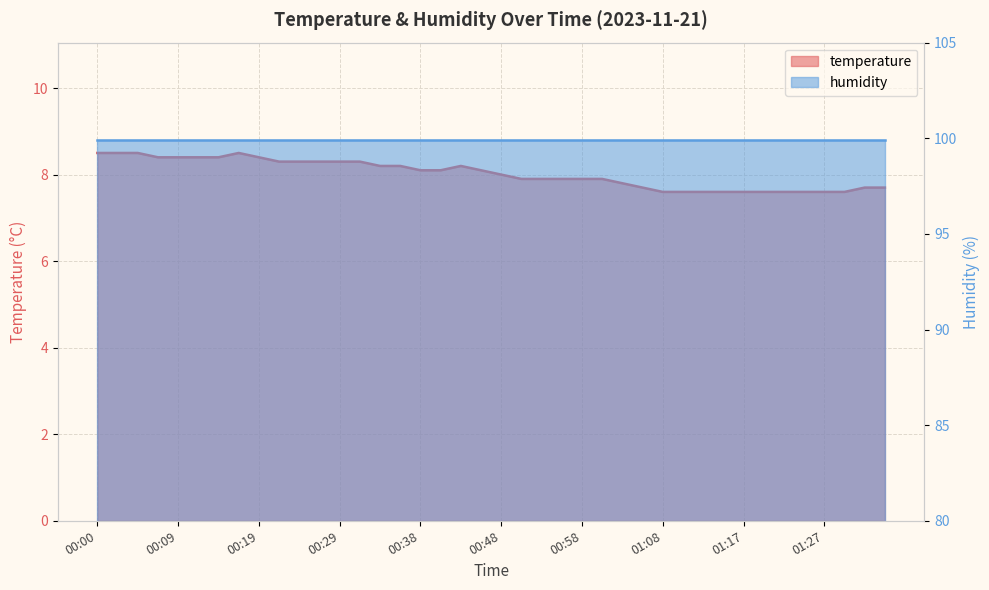

Count the values in the range 7 to 8.

20